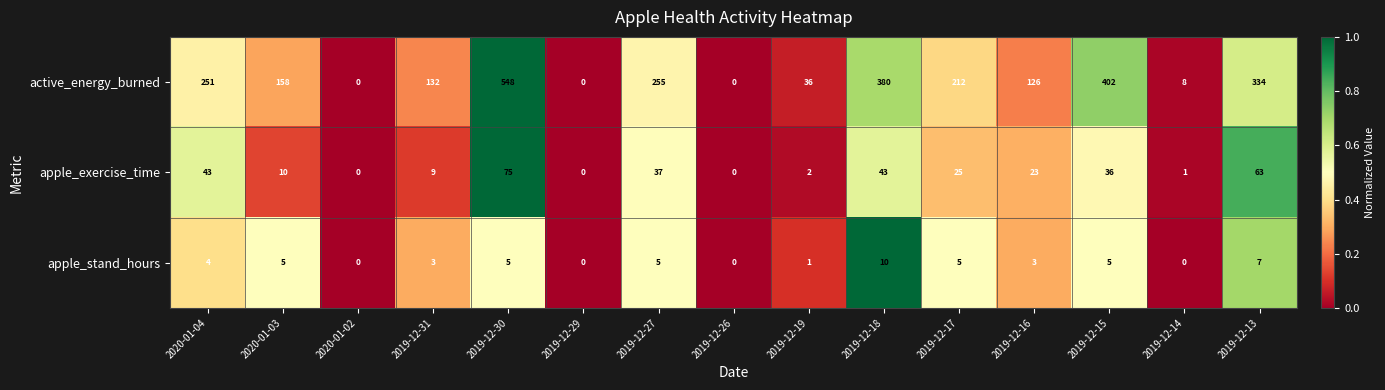

At which category does the chart reach its peak across all series?

2019-12-30